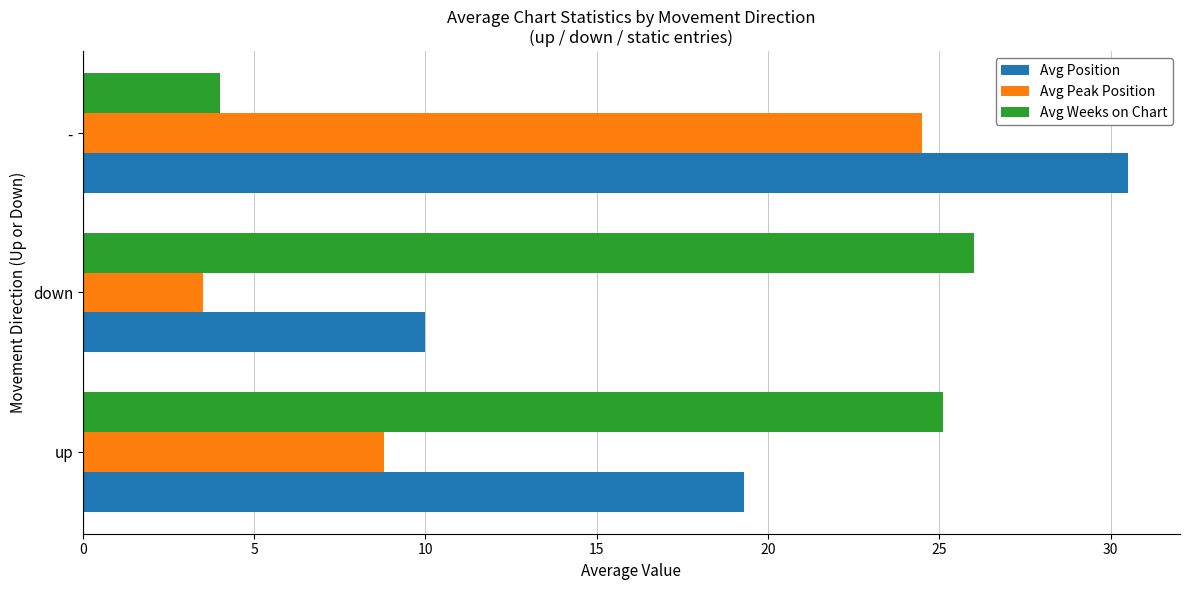

What is the highest value of the Avg Weeks on Chart series?

26.0